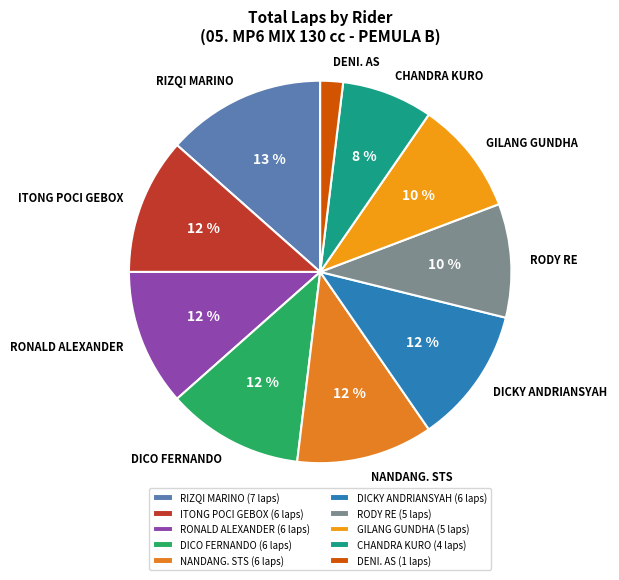

Which has a higher value, RIZQI MARINO or DICO FERNANDO?

RIZQI MARINO